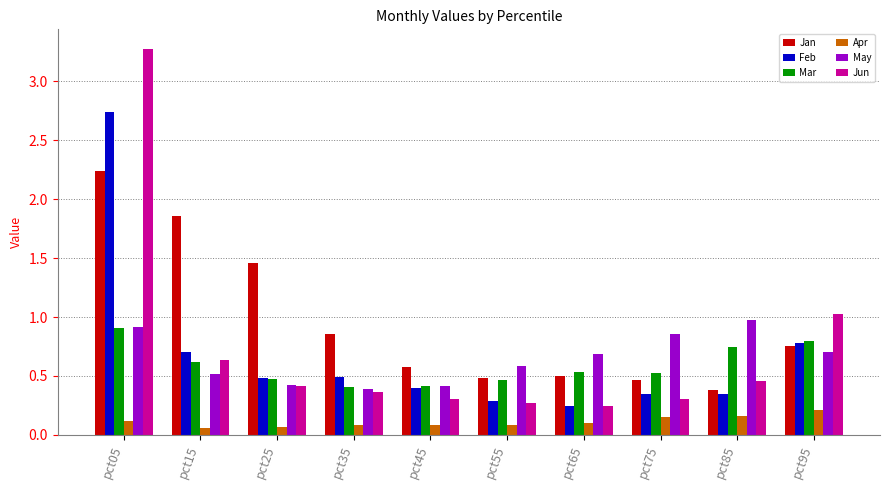

Which series has the widest spread of values?

Jun